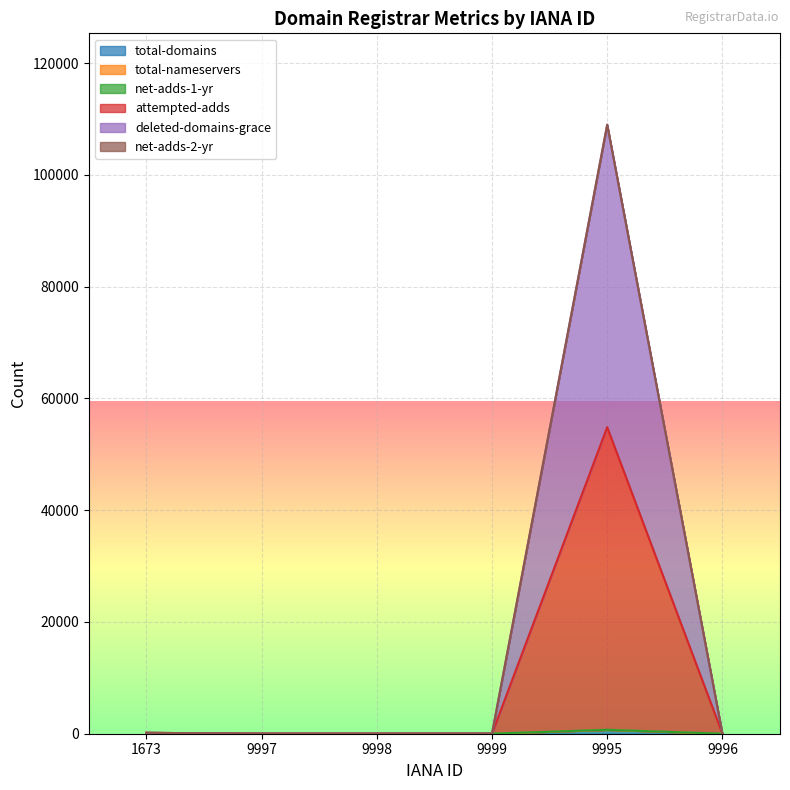

How many categories are shown in the chart?

6